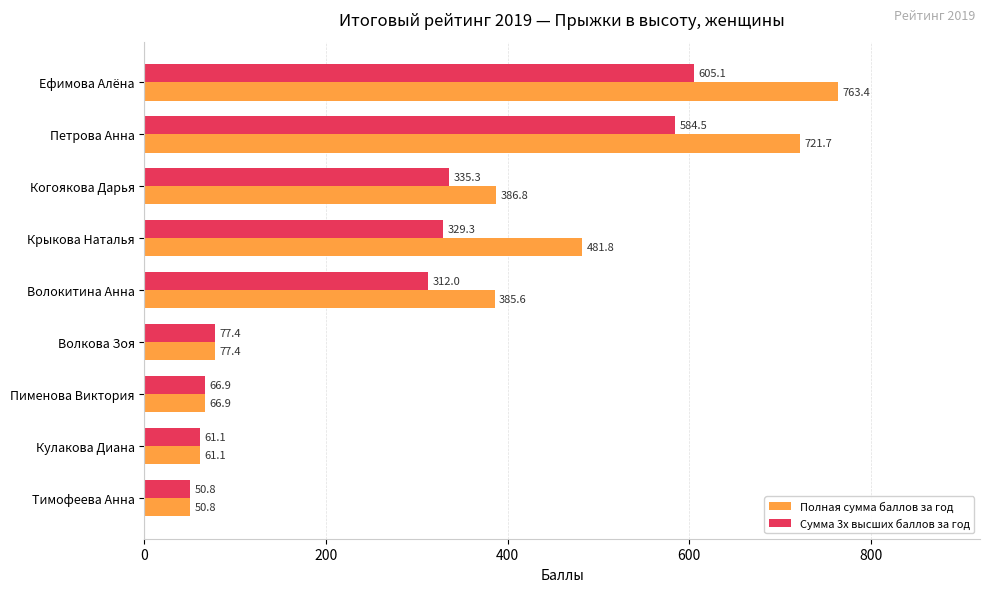

Which series has the largest range (max minus min)?

Полная сумма баллов за год